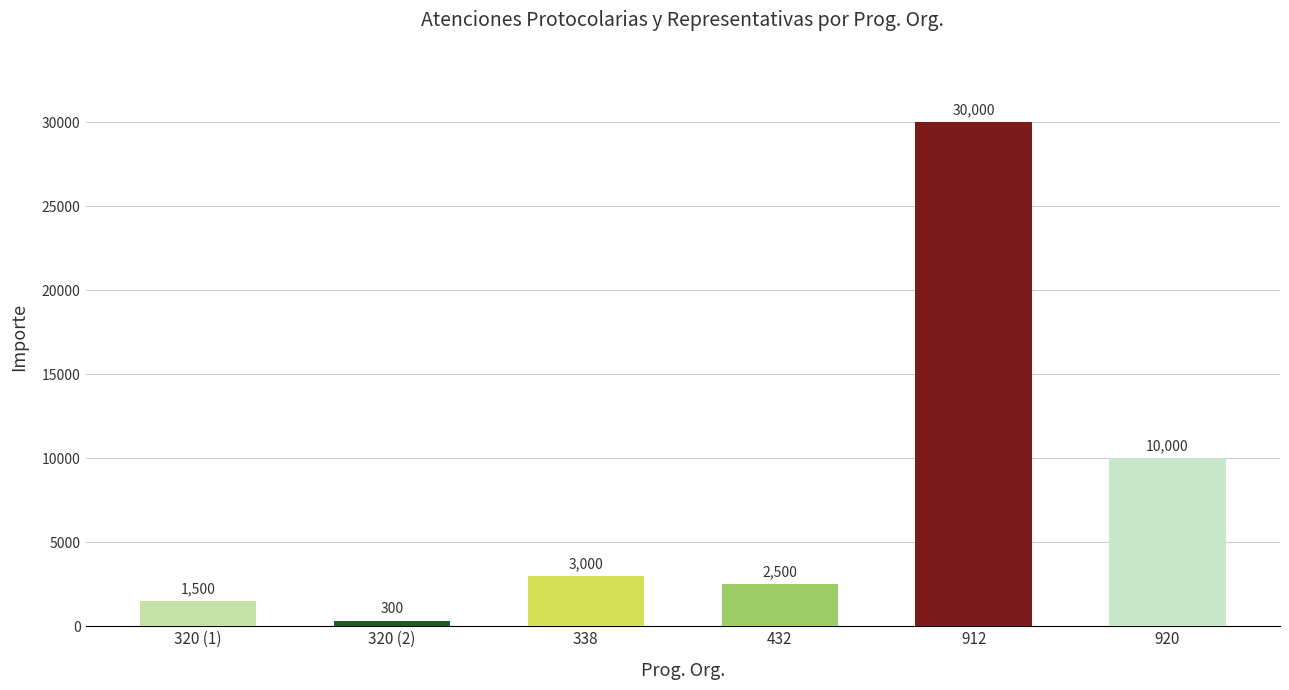

Read the value at 320 (2), to the nearest 50.

300